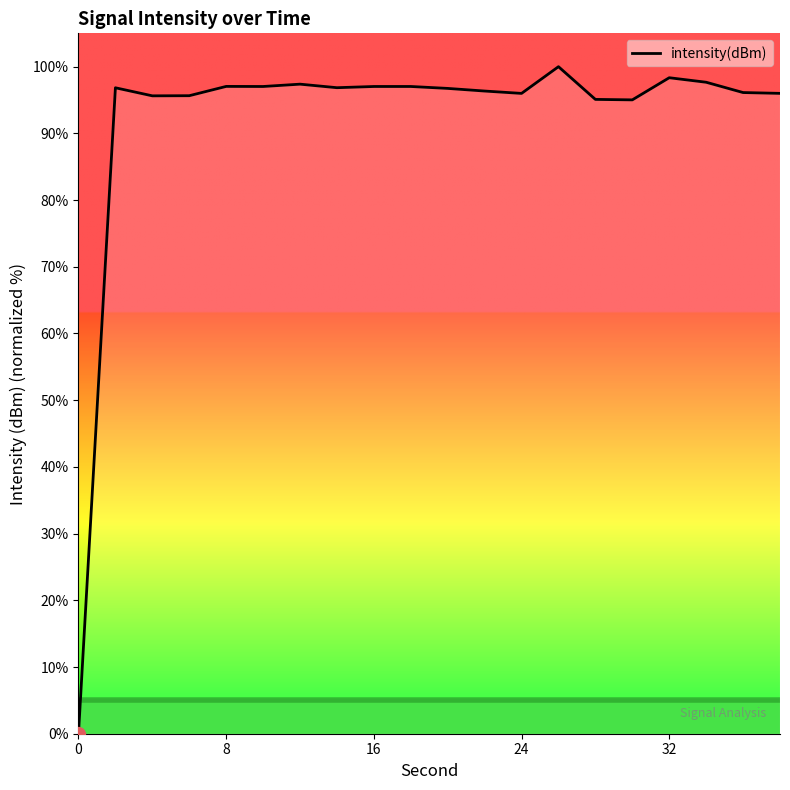

What is the difference between the maximum and minimum values?

100.0